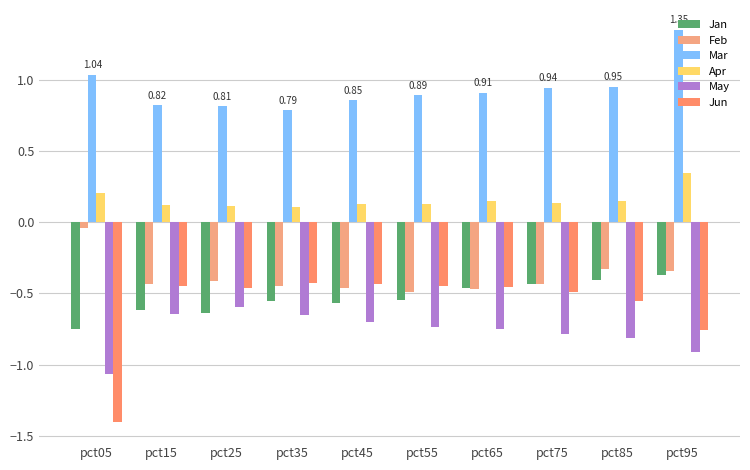

Read the Jan value at pct65.

-0.5